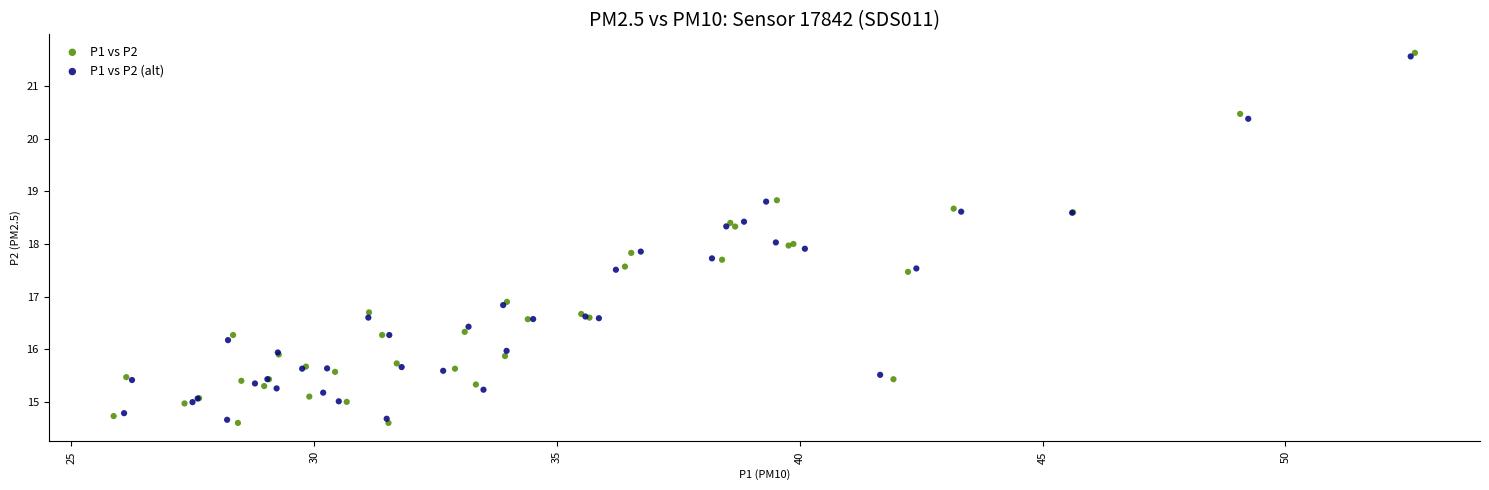

Which series contains the highest Y value?

P1 vs P2